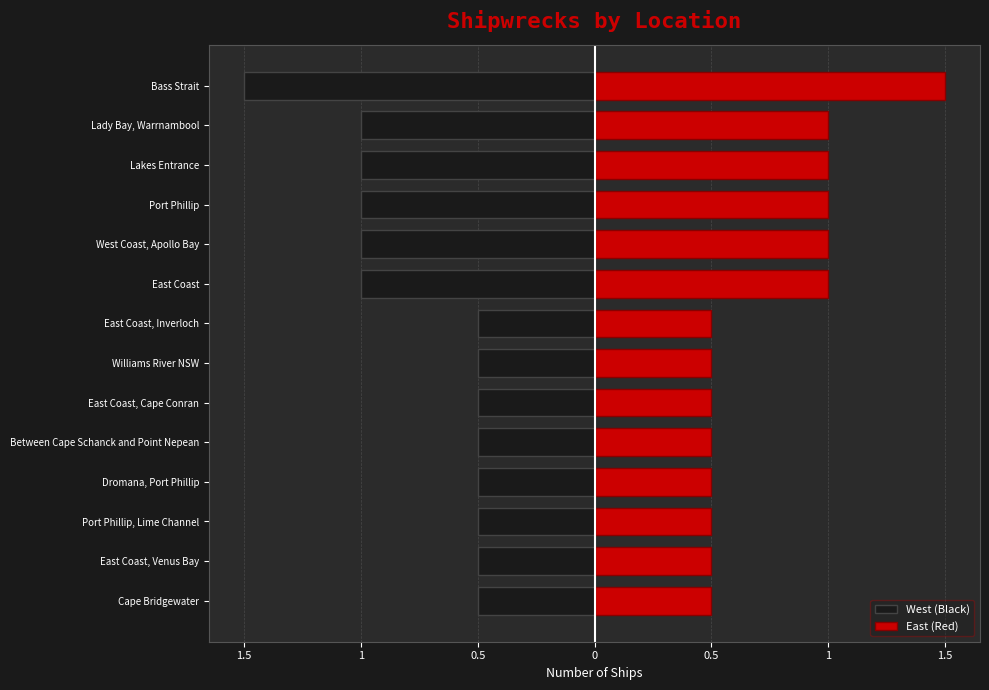

How many West (Black) values are between -1 and 0?

13